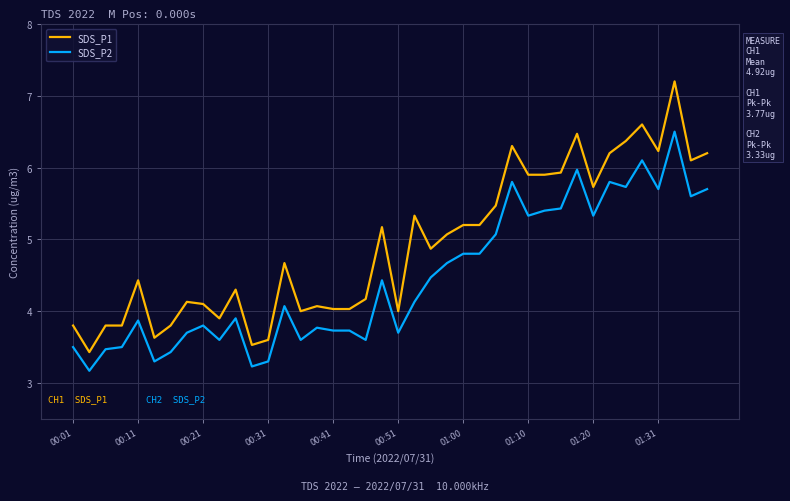

Which series has the widest spread of values?

SDS_P1